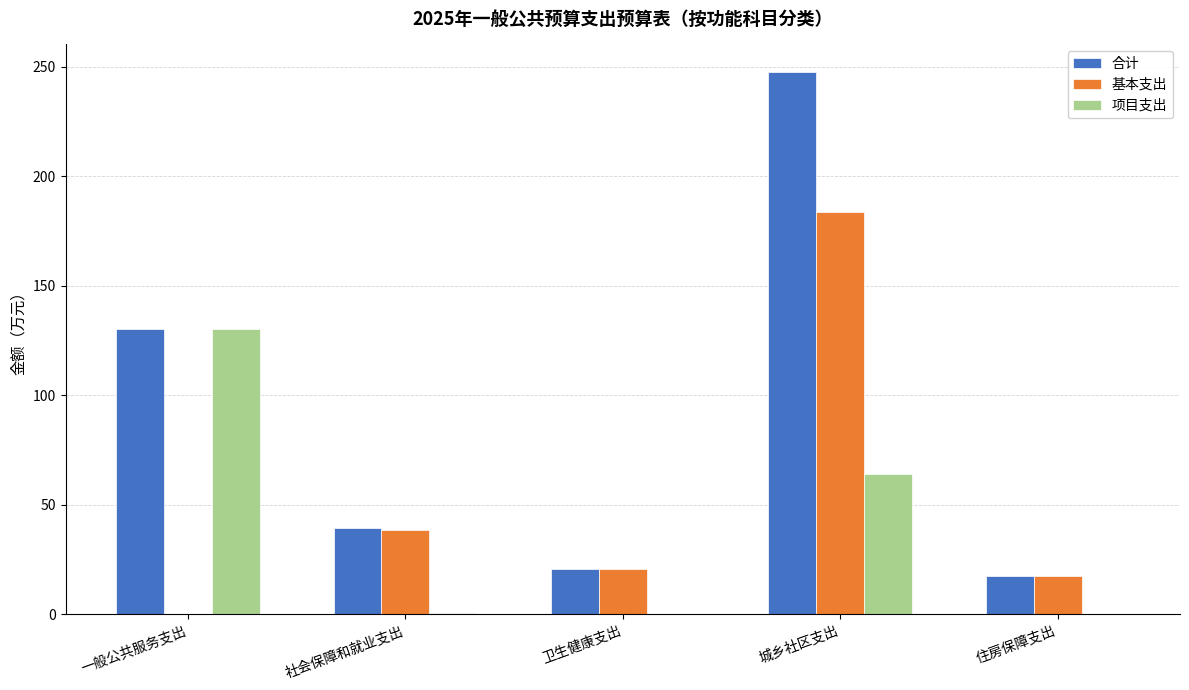

Is the value of 基本支出 at 城乡社区支出 greater than the value of 项目支出 at 一般公共服务支出?

Yes